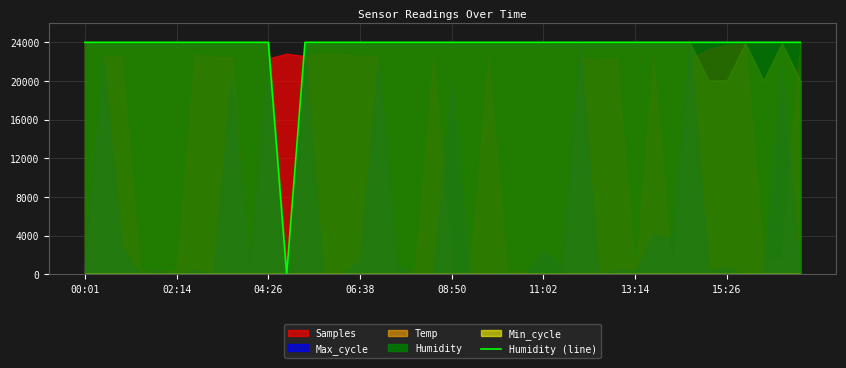

Approximately how many times larger is the value at 19 compared to 27?

1.0